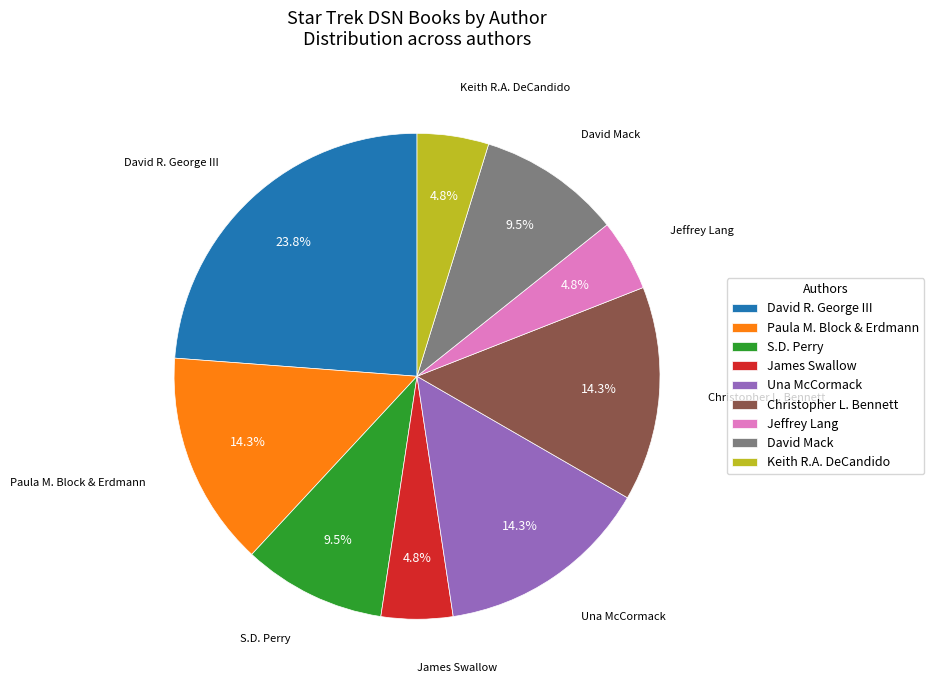

Count the number of slices in the pie.

9